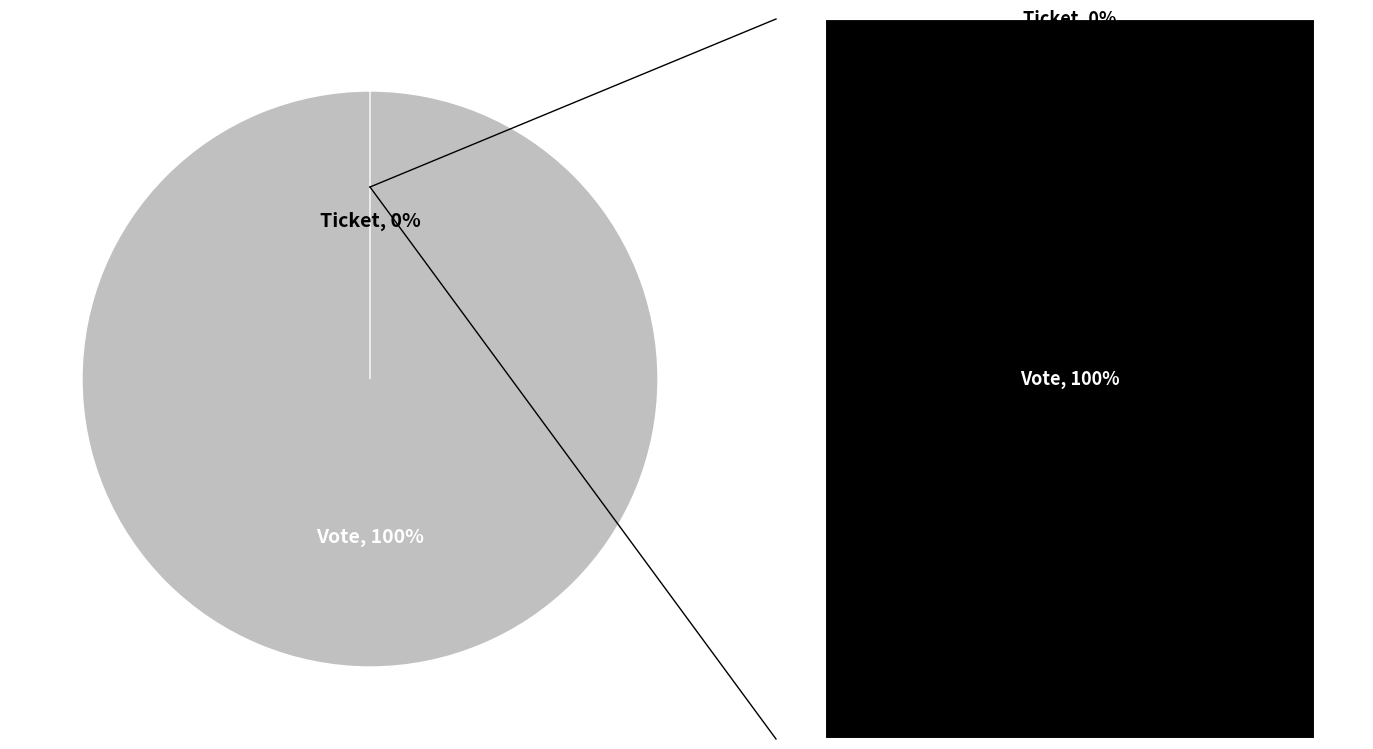

How many segments does this pie chart have?

2